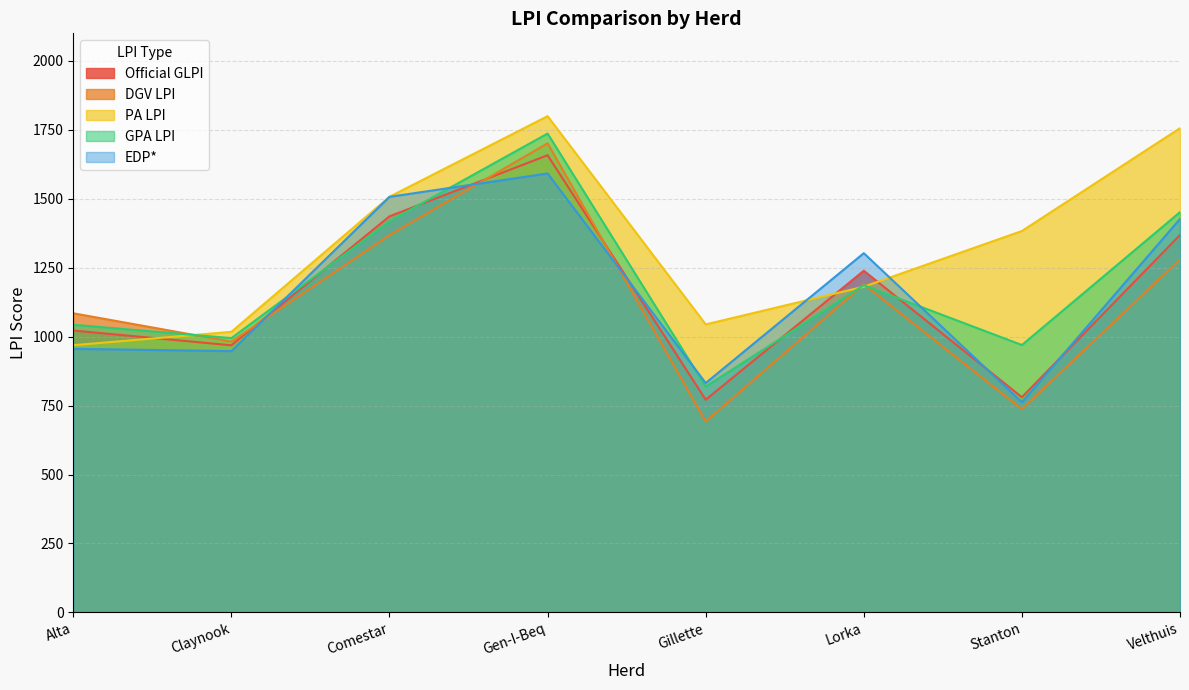

Which series ends up on top after the final intersection of DGV LPI and GPA LPI?

GPA LPI